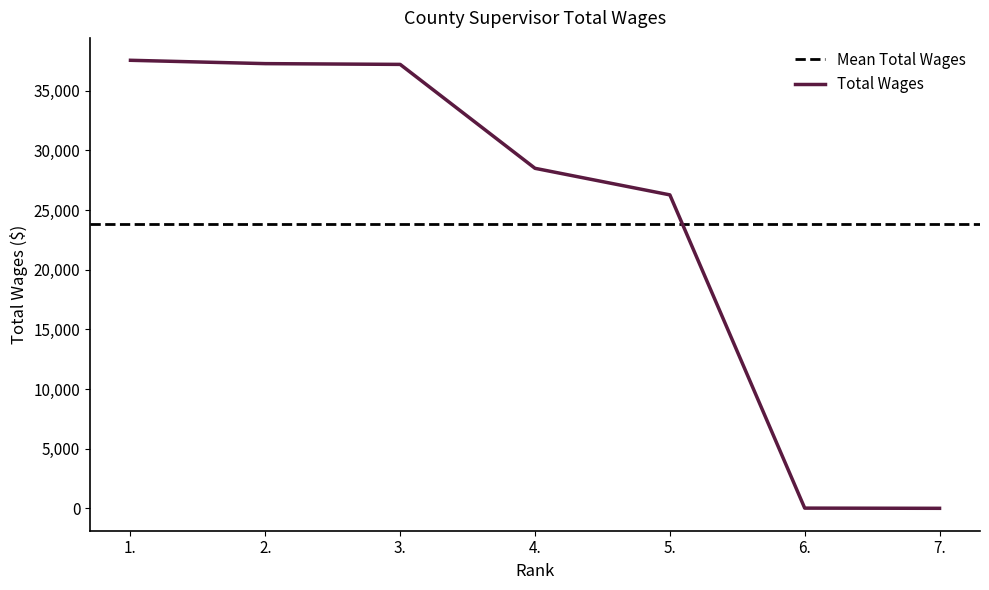

List the labels in order of value, largest first.

1., 2., 3., 4., 5., 6., 7.